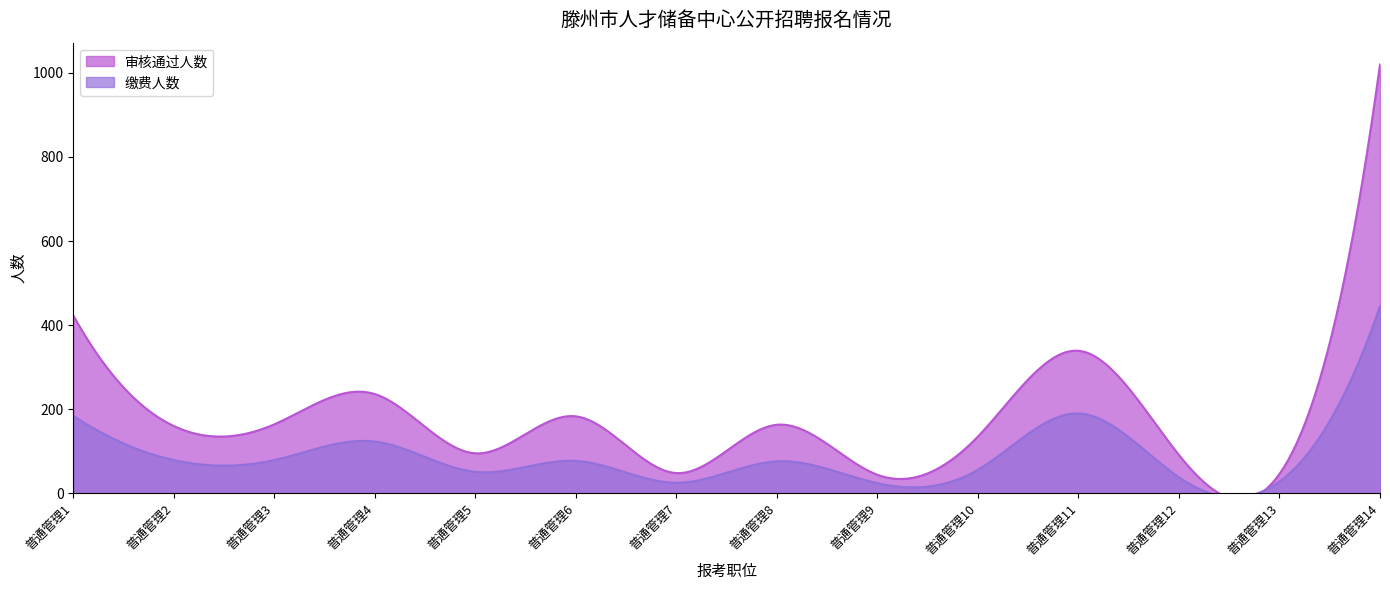

True or false: 审核通过人数 and 缴费人数 cross at least once.

False